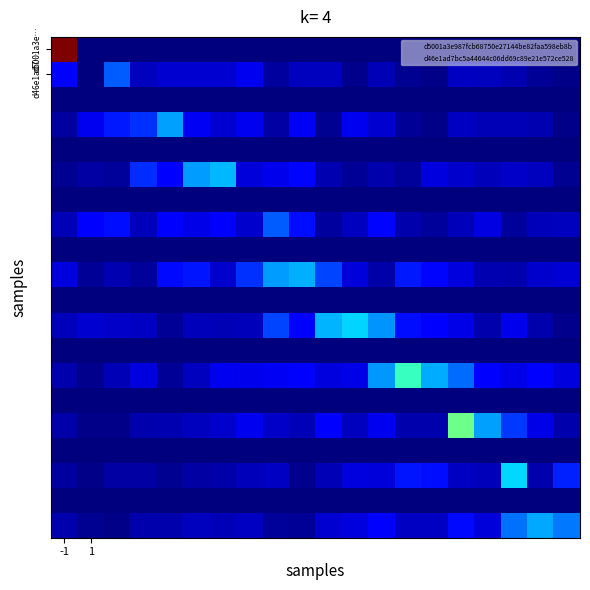

At which category is the sum across all series the highest?

-1